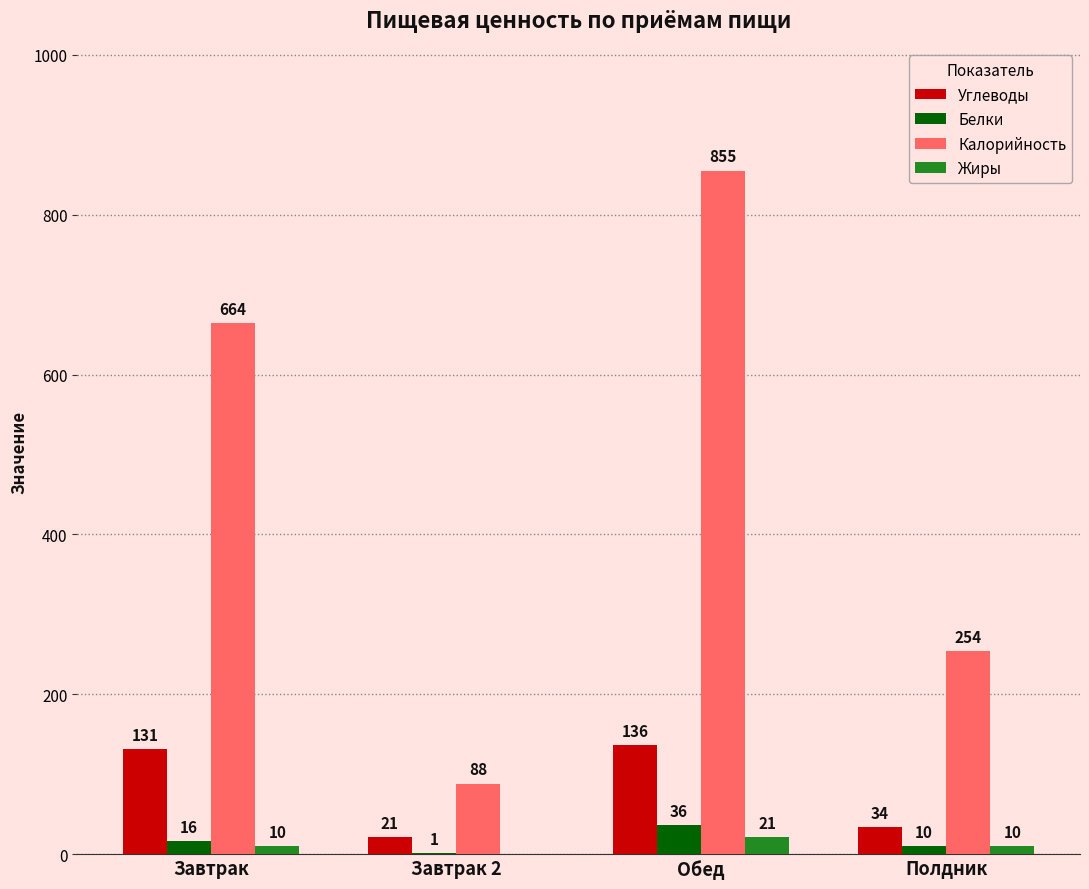

What are all the series names shown in the legend?

Углеводы, Белки, Калорийность, Жиры